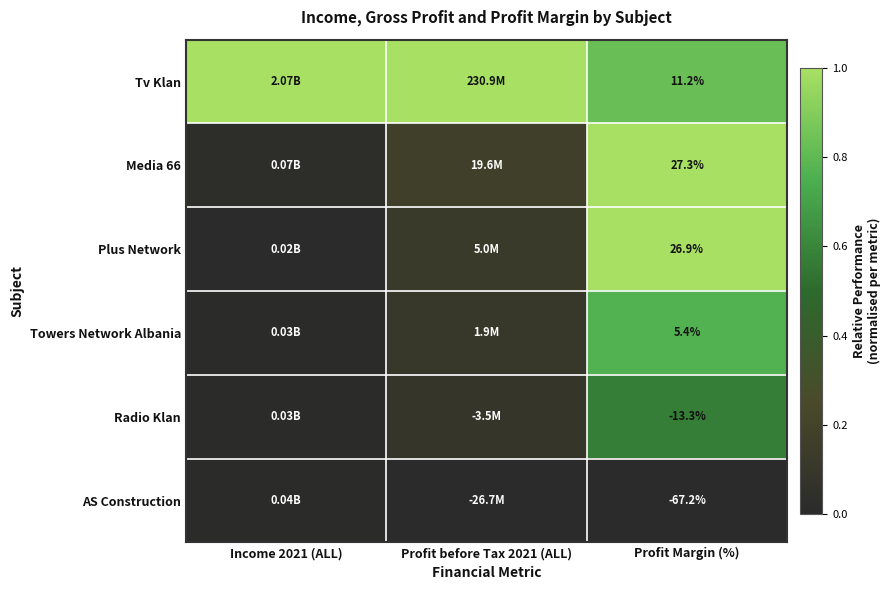

What is the sum of the Tv Klan values at Income 2021 (ALL) and Profit Margin (%)?

1.8